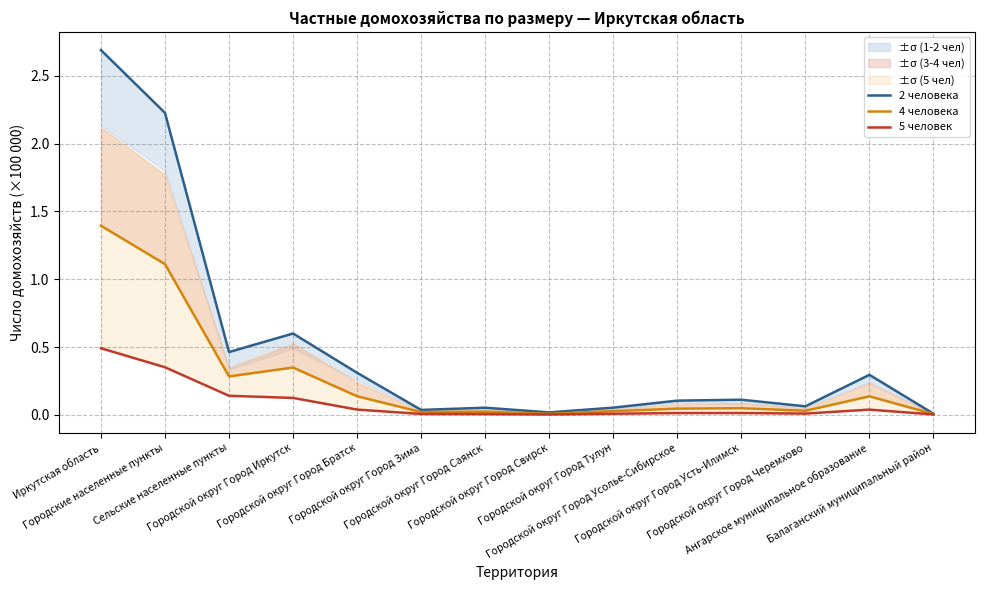

How many interior local peaks does the 4 человека series have?

4